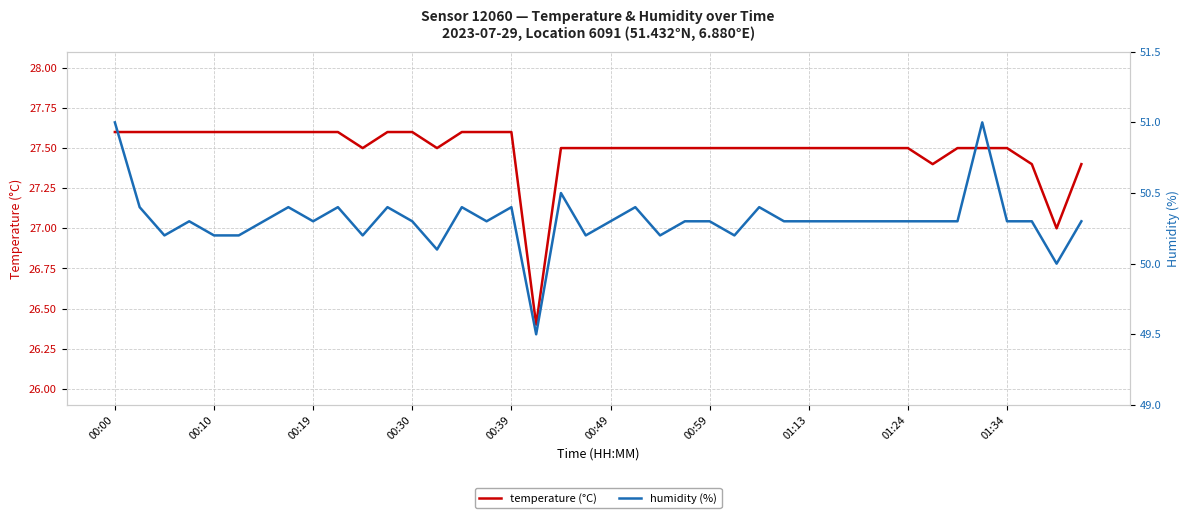

Rank the series by their average value, from highest to lowest.

humidity (%), temperature (°C)